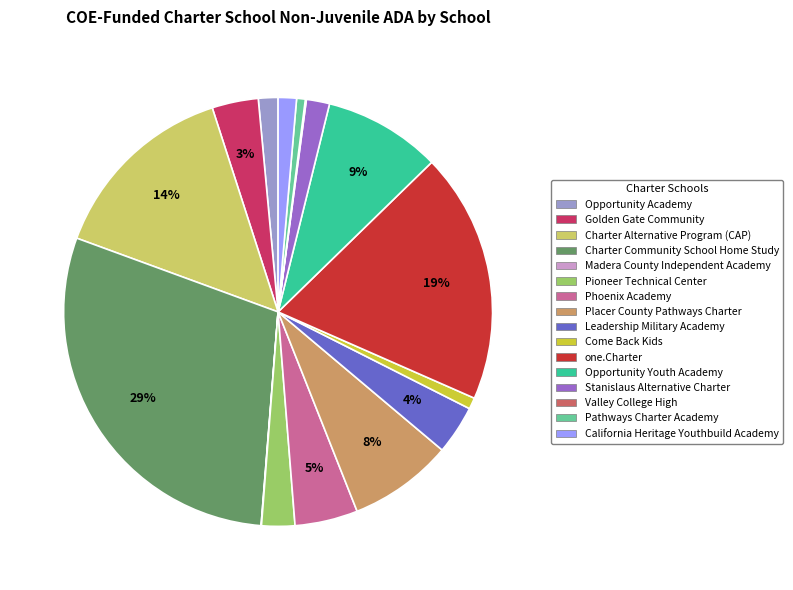

To the nearest percent, what is the difference between the largest and smallest slice percentages?

29%